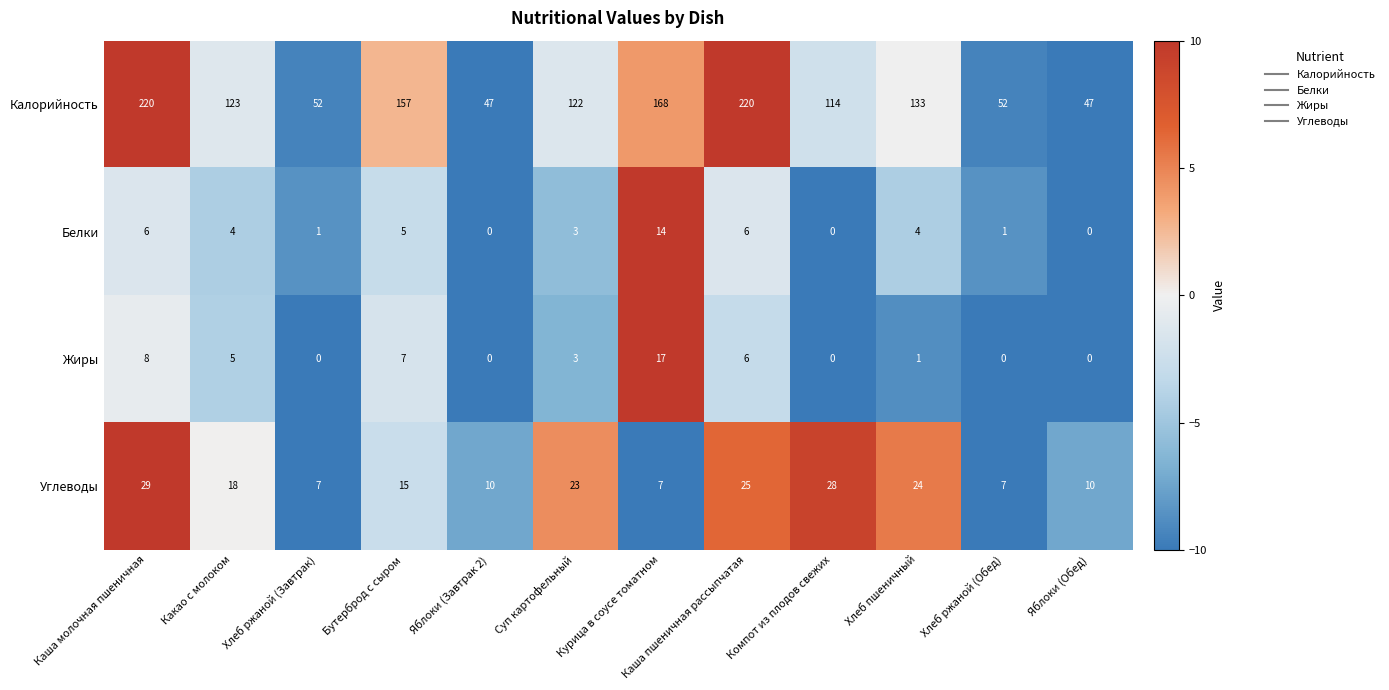

How many distinct data groups are displayed?

4